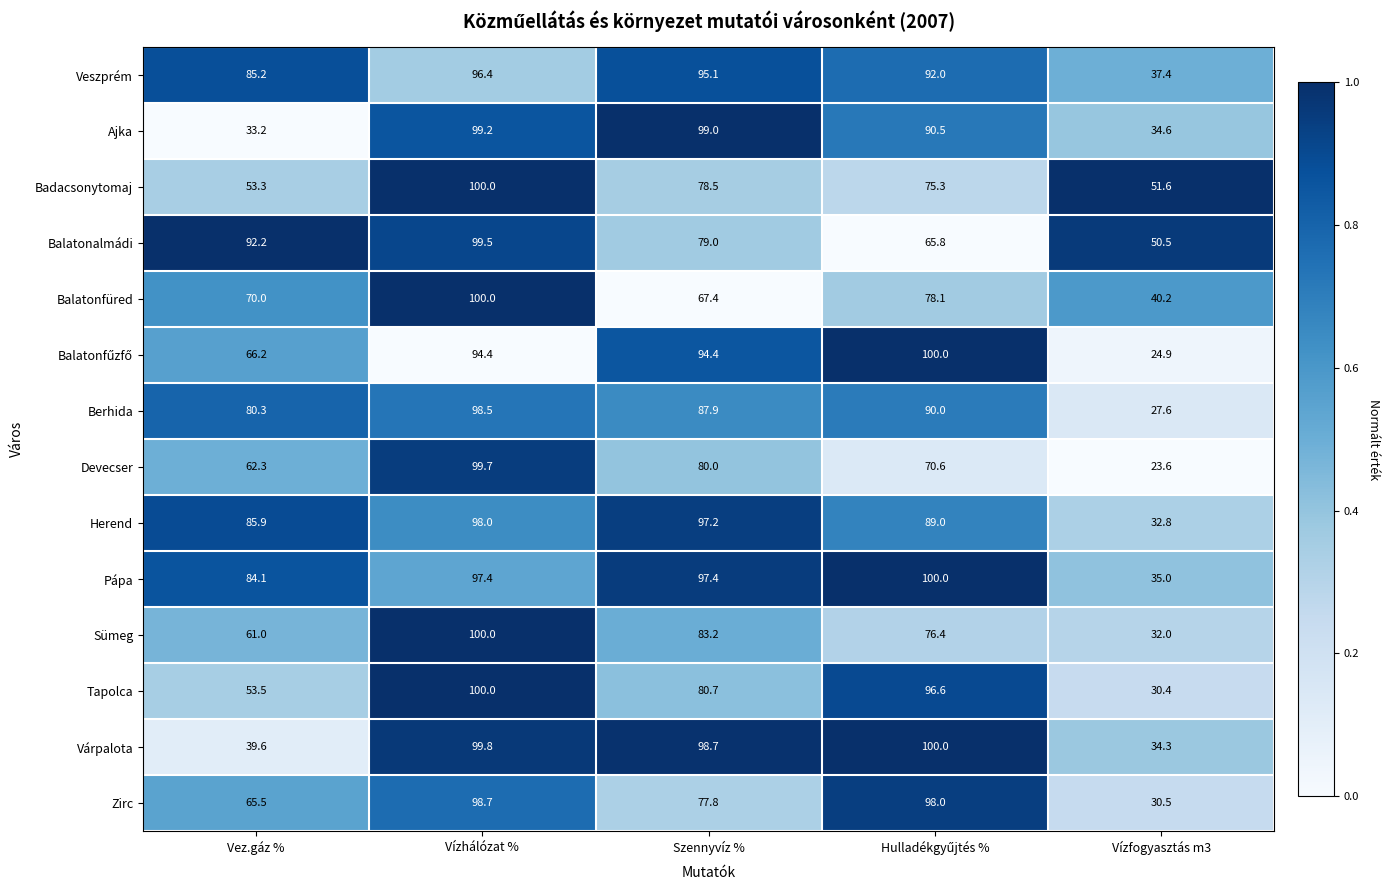

What is the minimum value shown in the chart?

23.6